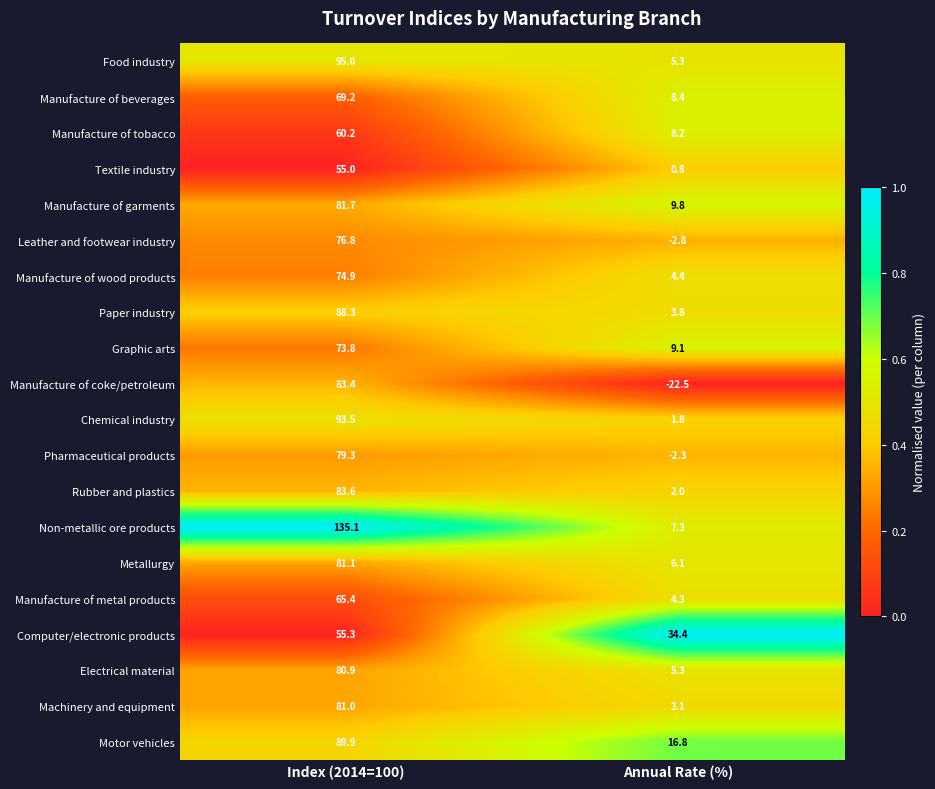

Count the number of data series in this chart.

20